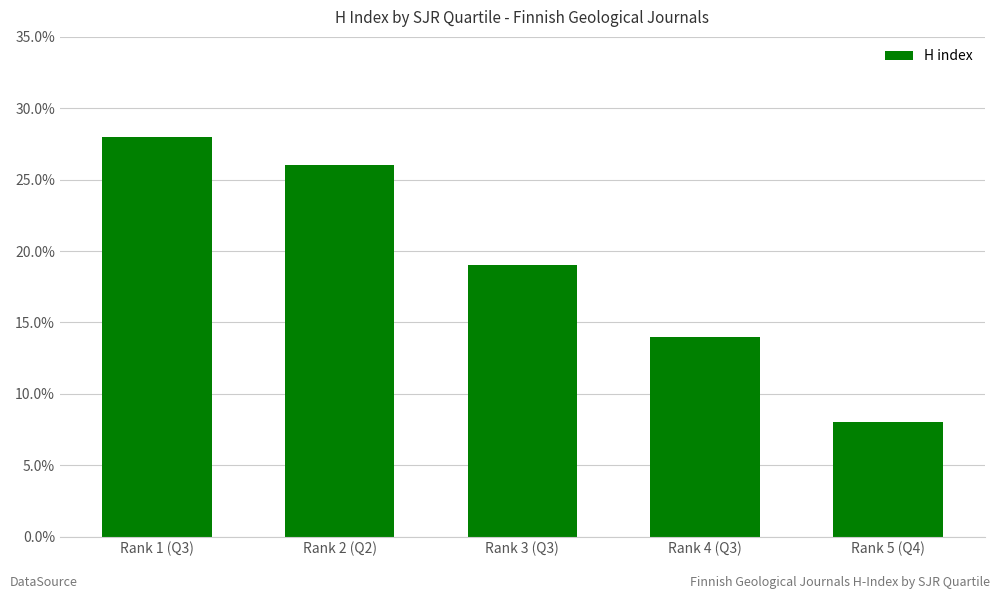

What is the greatest value displayed?

28